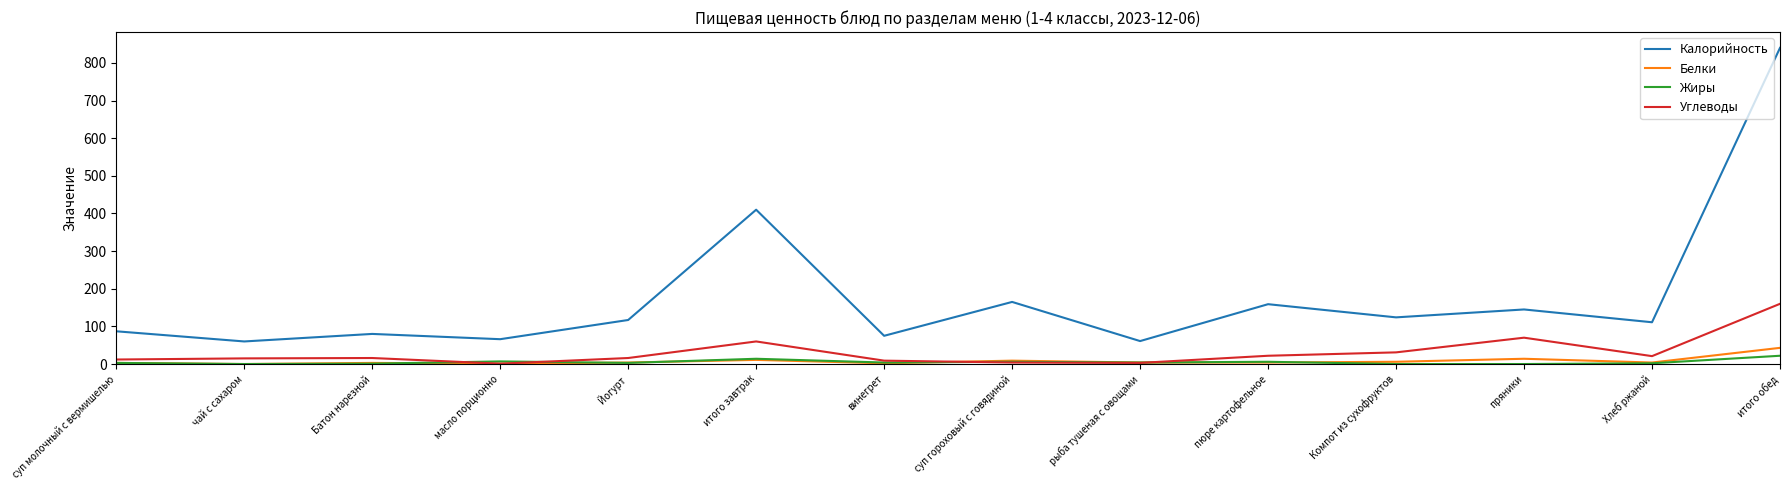

The value of Углеводы at Компот из сухофруктов is 31. True or false?

True